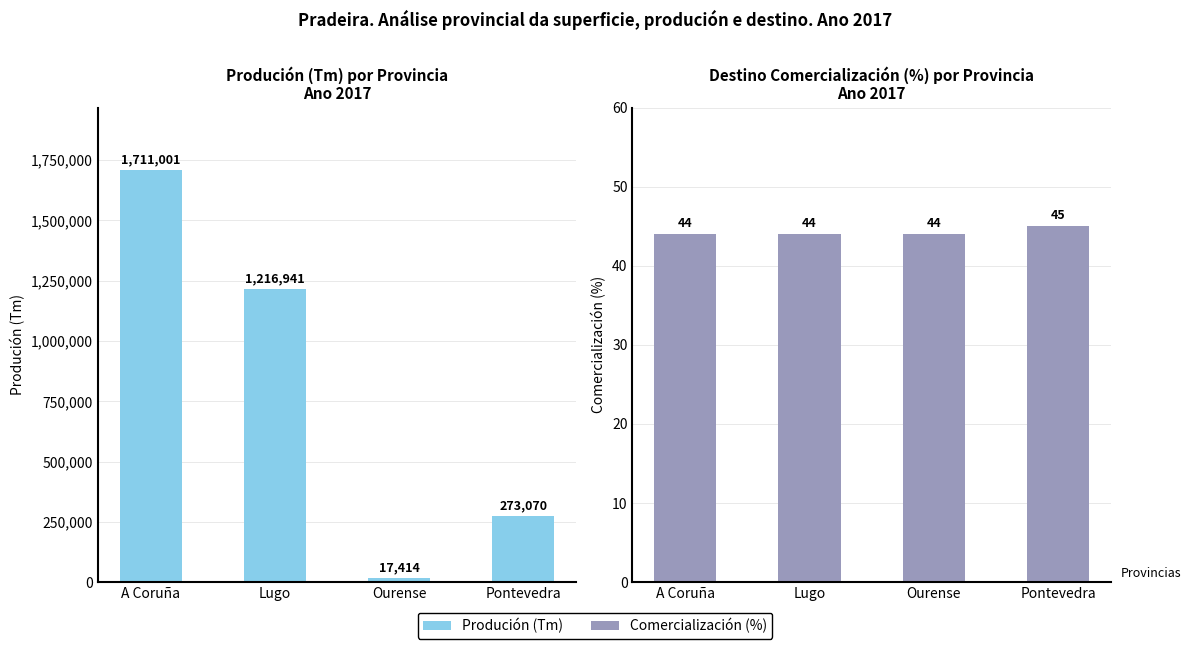

What position from the left is Pontevedra?

4